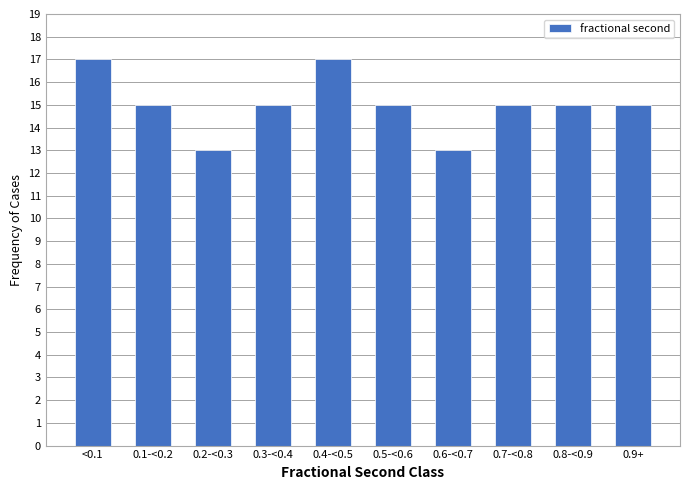

Reading left to right, list all the values displayed in this chart.

17	15	13	15	17	15	13	15	15	15